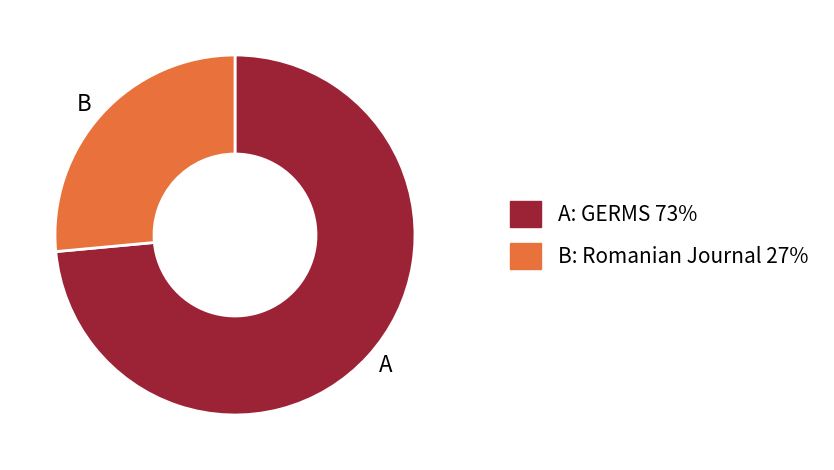

Which slice is the smallest?

B